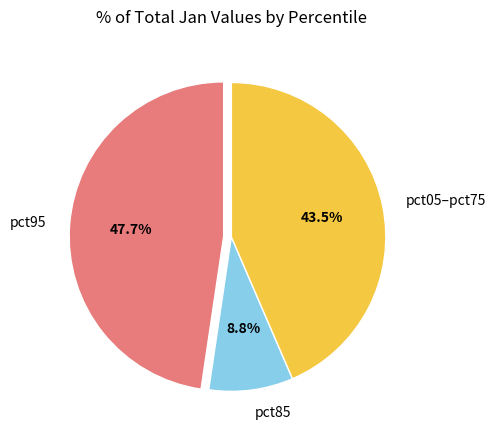

Rank the categories by value from lowest to highest.

pct85, pct05–pct75, pct95